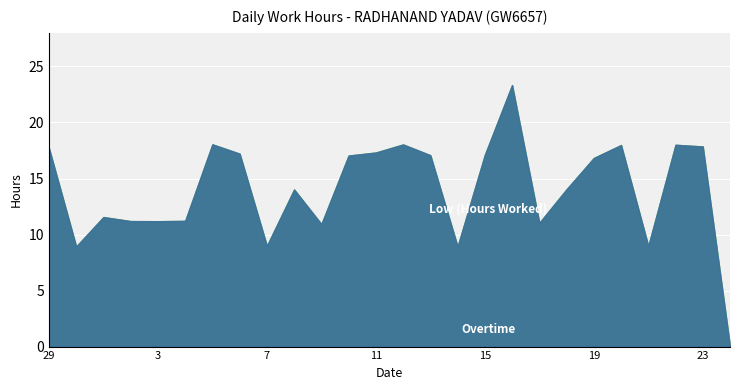

List the series in order of their overall mean, lowest first.

Overtime, Low (Hours Worked)